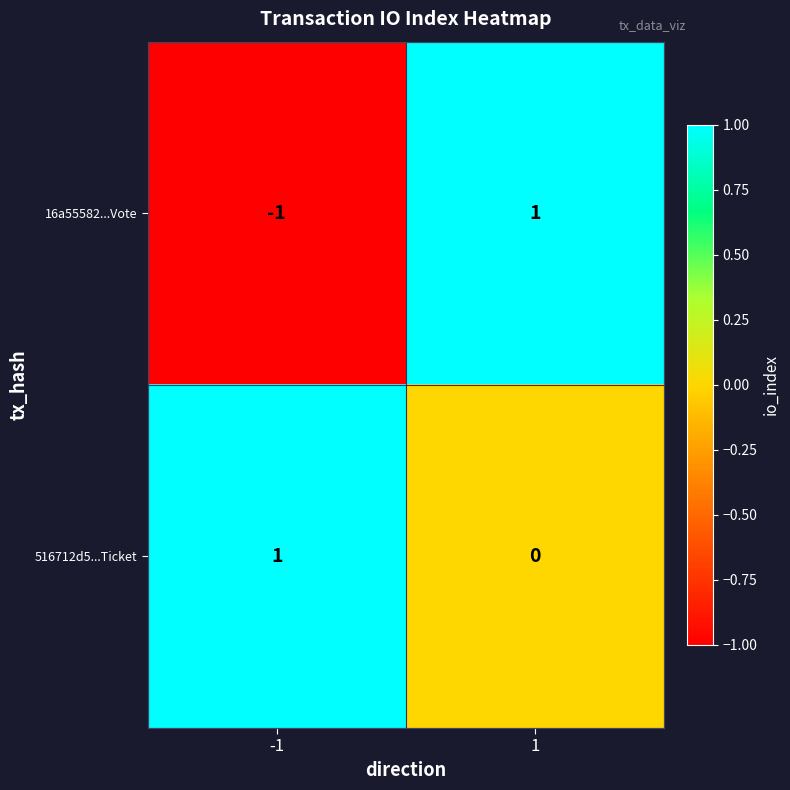

Reading left to right, what are all the values shown in this chart?

16a55582...Vote: -1	1
516712d5...Ticket: 1	0